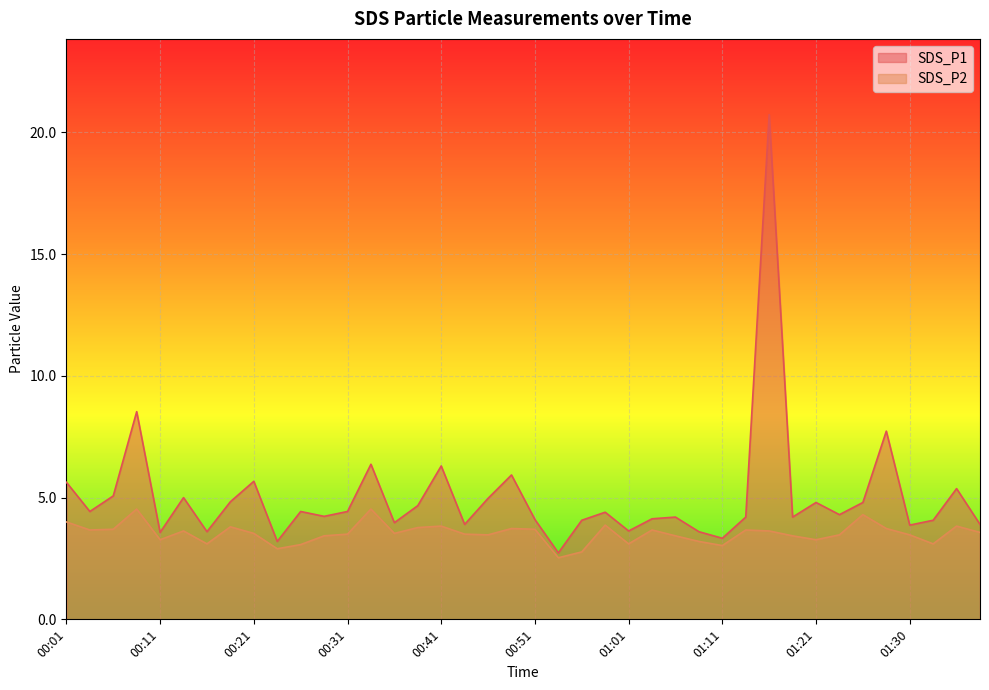

Reading right to left, extract all data points from this chart.

SDS_P1: 3.9	5.4	4.1	3.9	7.7	4.8	4.3	4.8	4.2	20.7	4.2	3.3	3.6	4.2	4.1	3.6	4.4	4.1	2.7	4.1	5.9	5.0	3.9	6.3	4.7	4.0	6.4	4.4	4.2	4.4	3.2	5.7	4.8	3.6	5.0	3.6	8.5	5.1	4.4	5.6
SDS_P2: 3.6	3.8	3.1	3.5	3.7	4.3	3.5	3.3	3.4	3.6	3.7	3.0	3.2	3.4	3.7	3.1	3.9	2.8	2.5	3.7	3.7	3.5	3.5	3.8	3.8	3.5	4.5	3.5	3.4	3.1	2.9	3.5	3.8	3.1	3.6	3.3	4.5	3.7	3.7	4.0